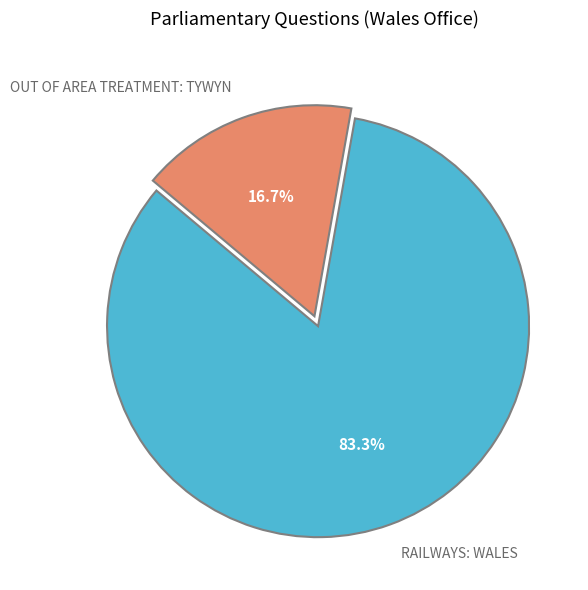

Is there a majority slice in this chart?

Yes